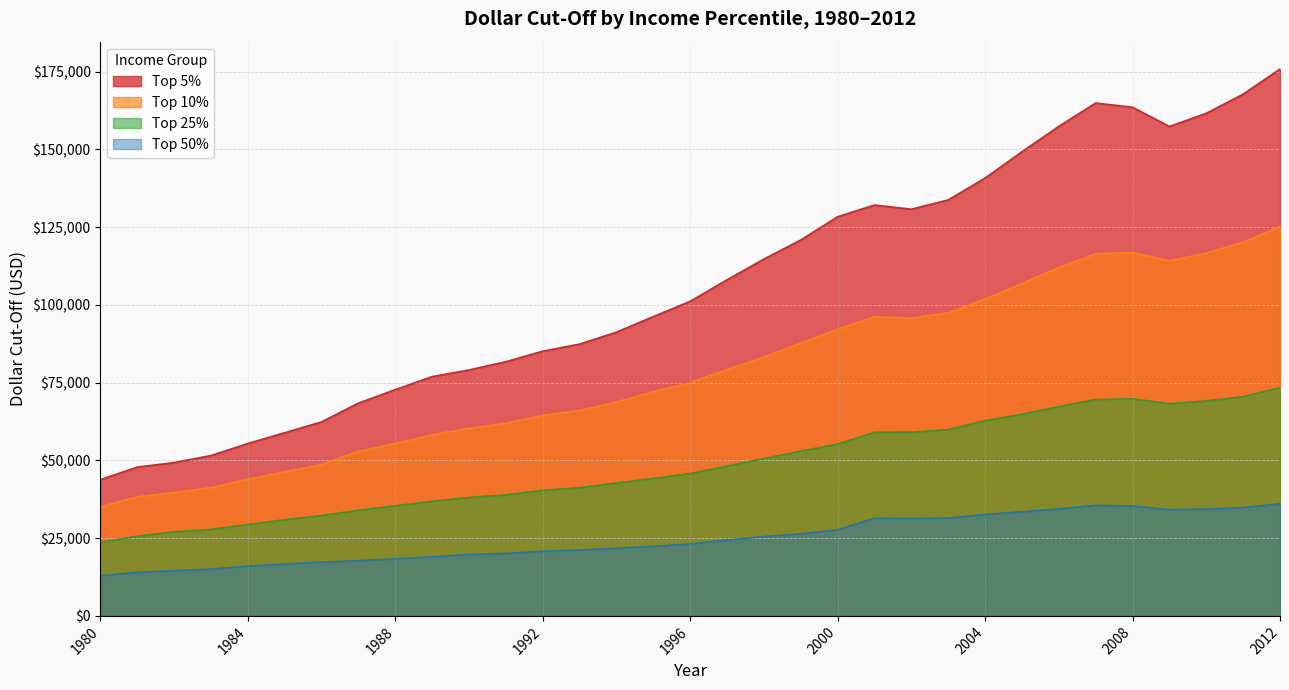

True or false: Top 25% and Top 5% cross at least once.

False